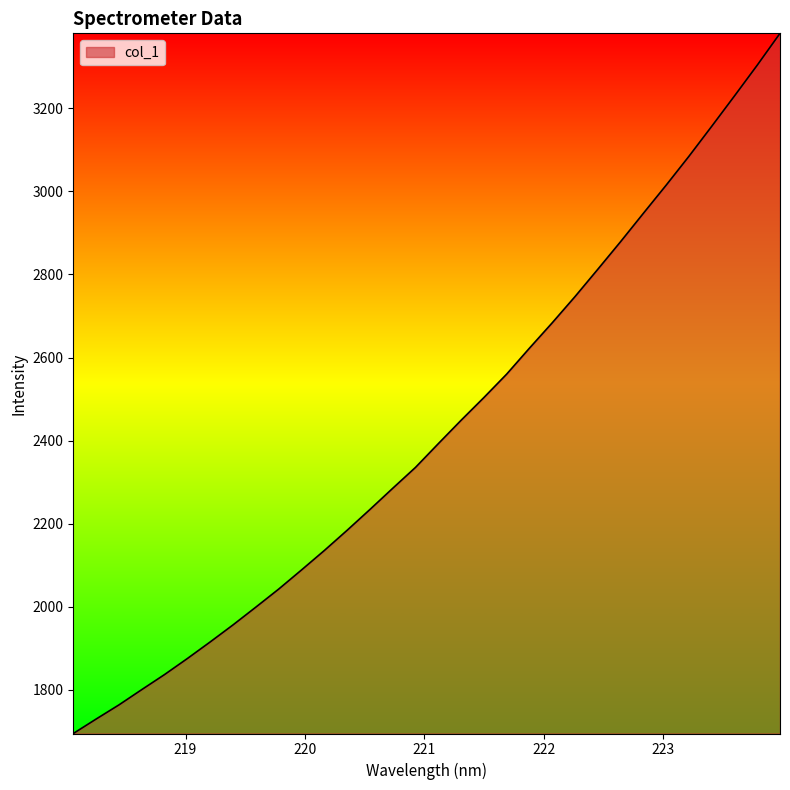

What is the difference between the maximum and minimum values?

1684.7